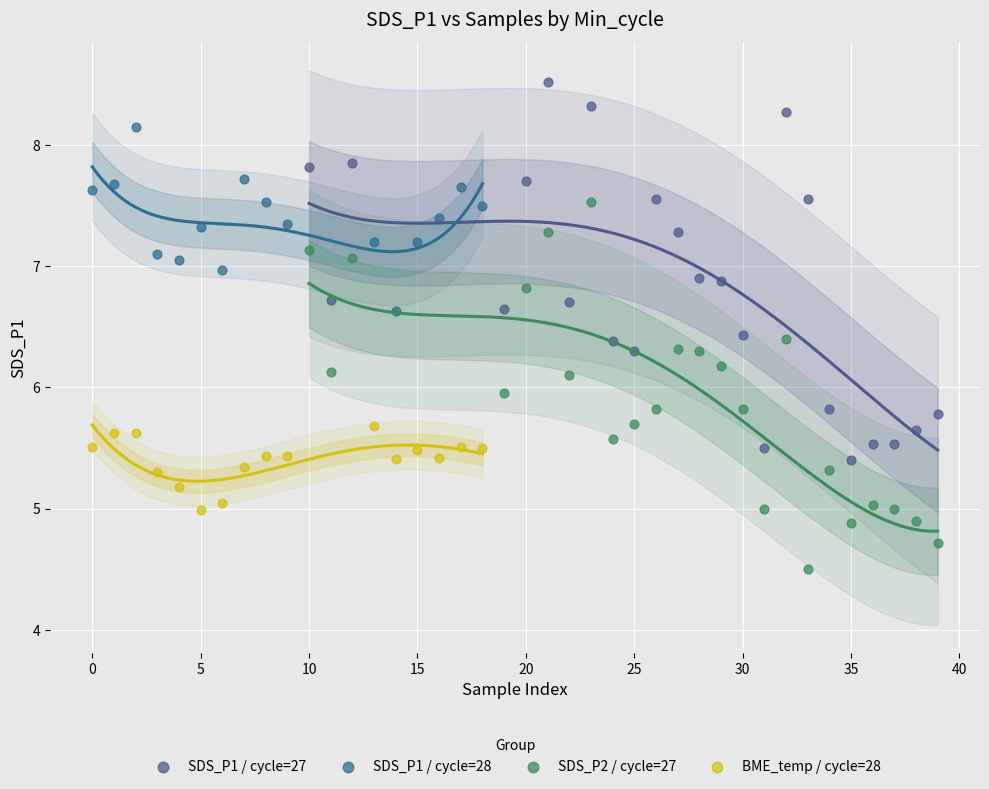

Which series reaches the maximum Y coordinate?

SDS_P1 / cycle=27